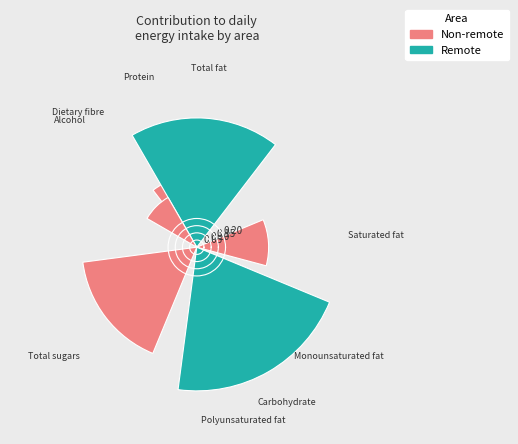

What is the change in value from Saturated fat to Alcohol?

-0.1